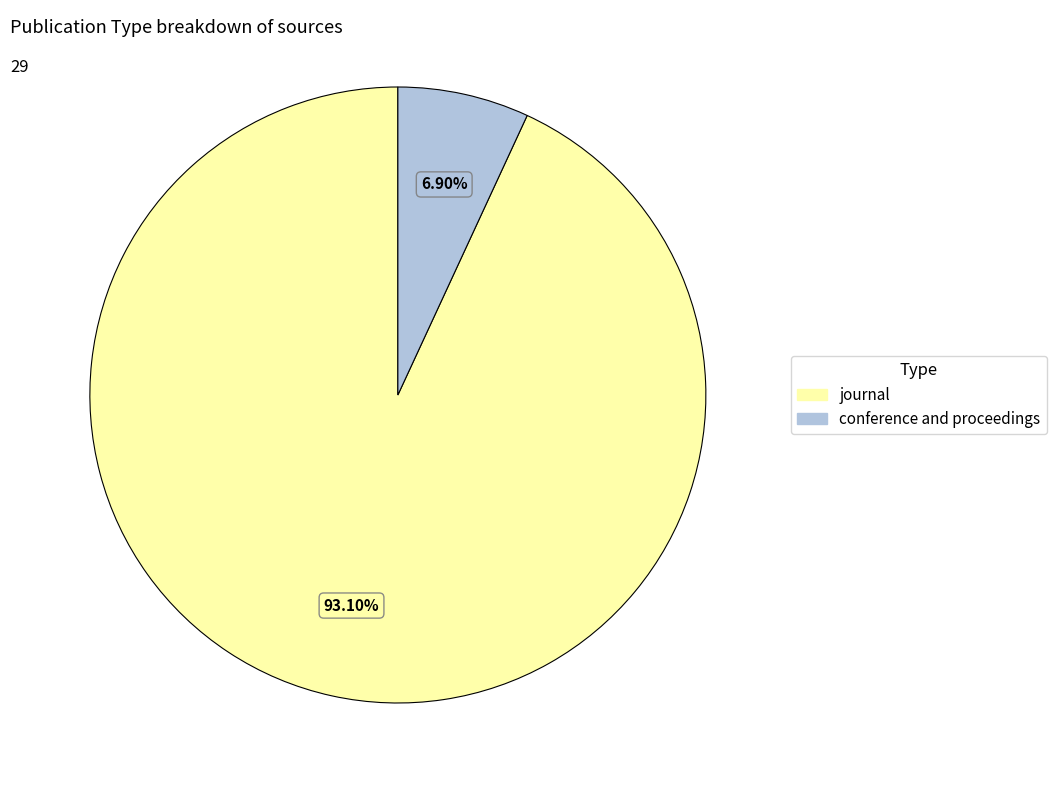

How many segments does this pie chart have?

2